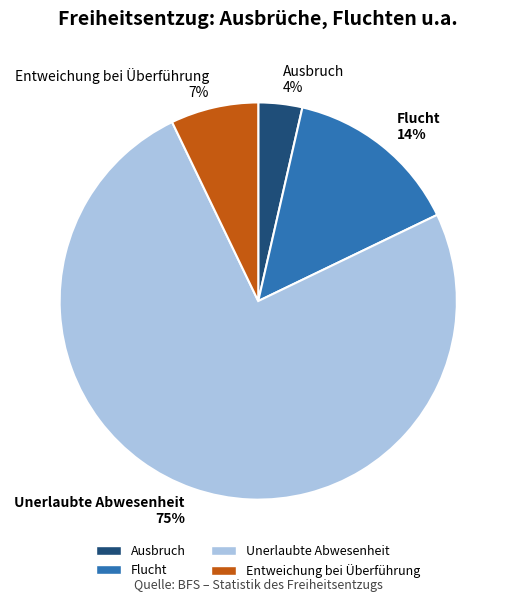

Is there a majority slice in this chart?

Yes